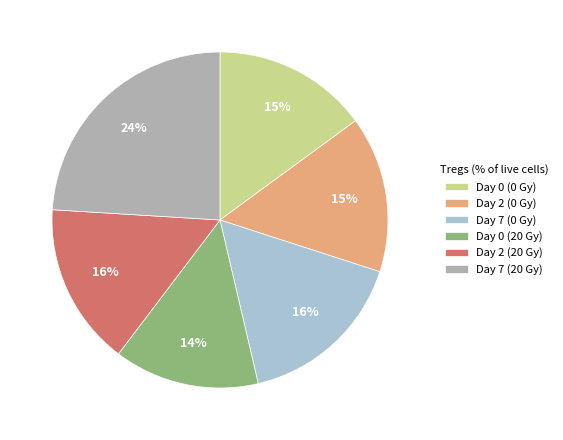

Is there a majority slice in this chart?

No